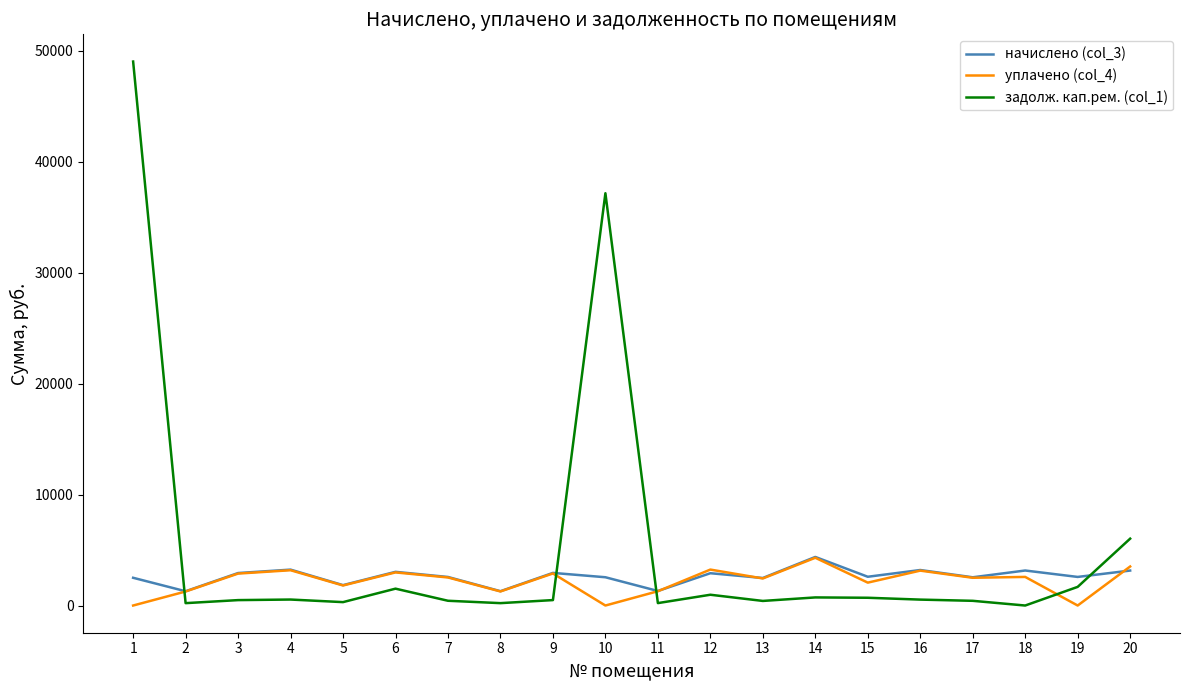

What is the highest value of the задолж. кап.рем. (col_1) series?

49048.2